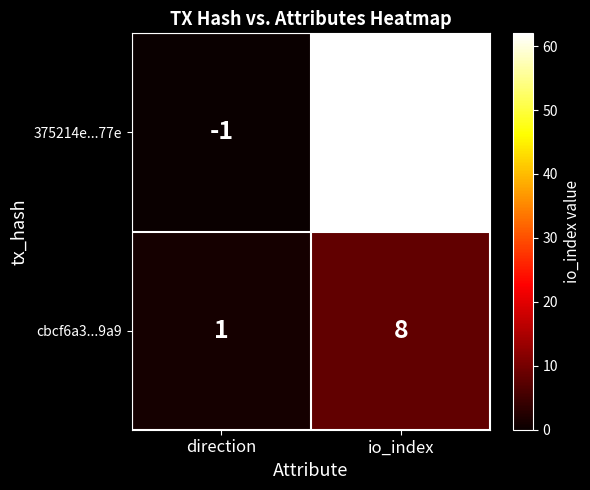

Which series has the largest total across all categories?

375214e...77e